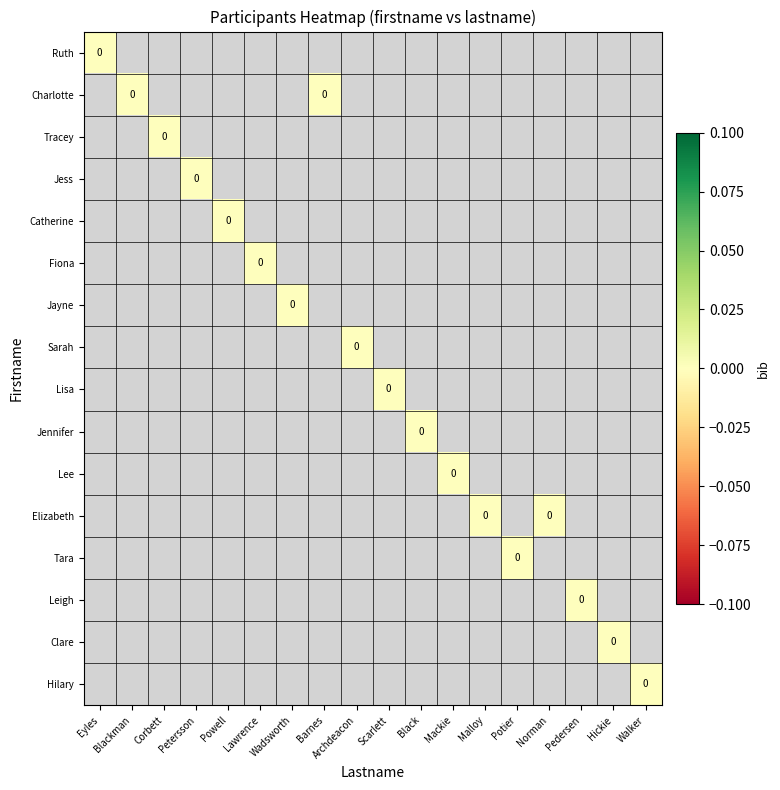

True or false: Tara has a value of -2 at Wadsworth.

False